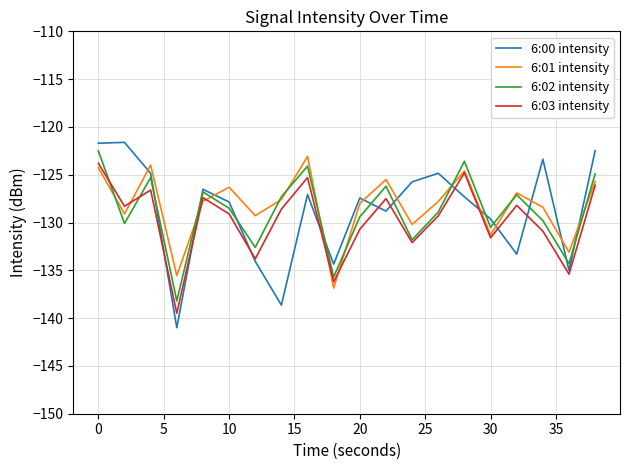

True or false: 6:03 intensity and 6:00 intensity intersect in this chart.

True